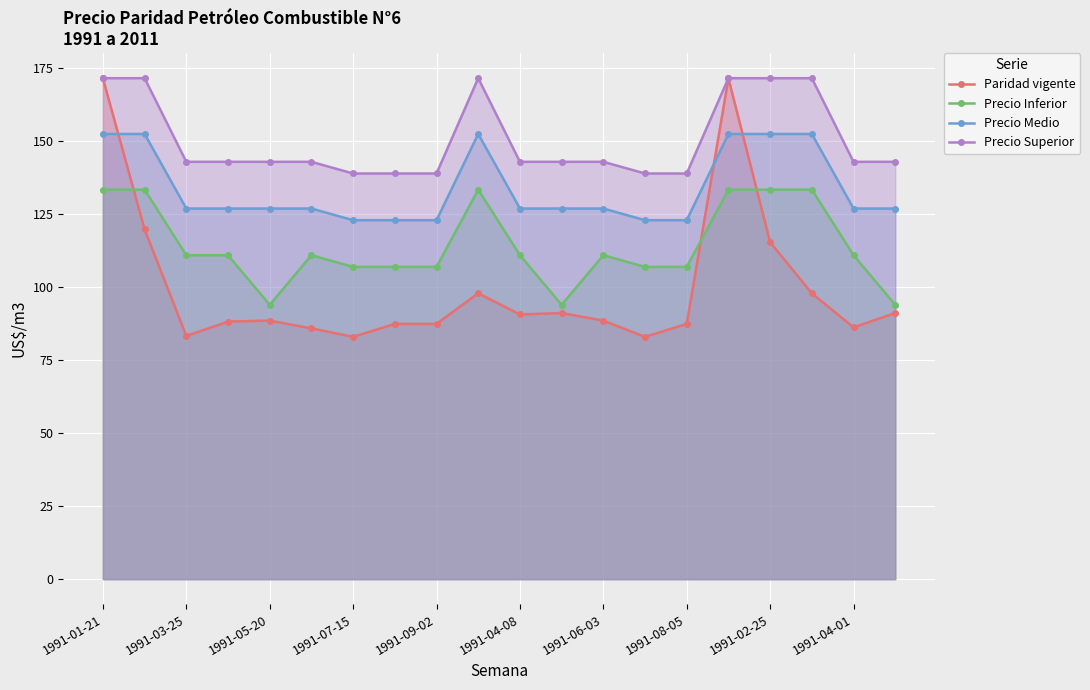

At which category is the sum across all series the highest?

1991-01-21